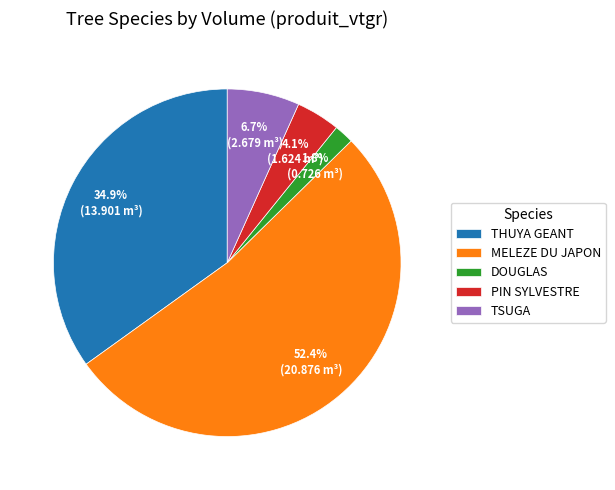

The TSUGA slice represents 1% of the pie. True or false?

False